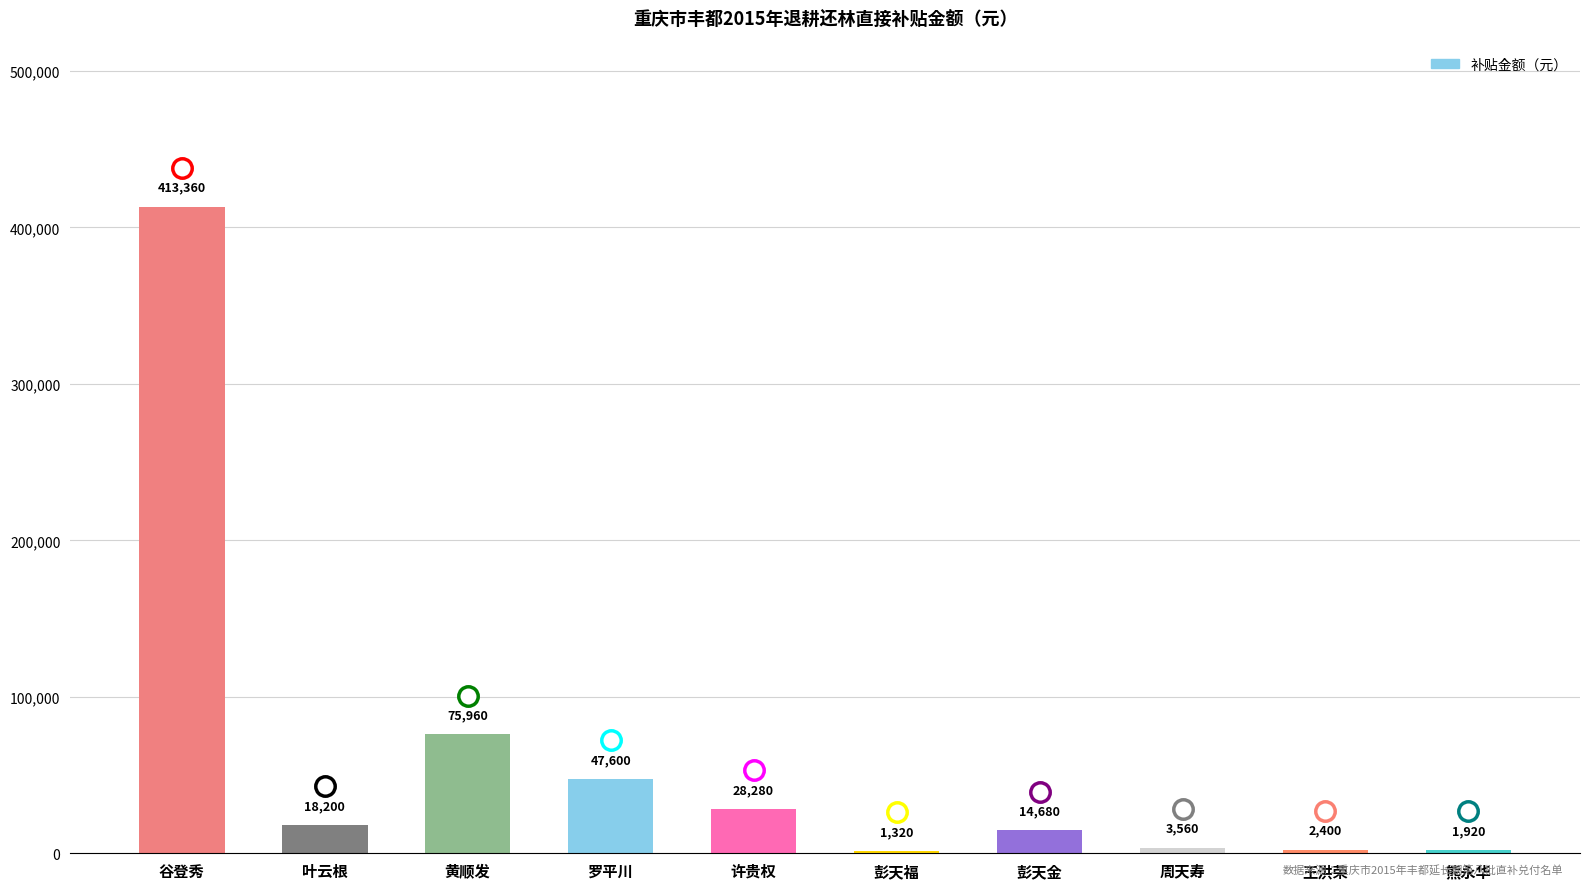

How many categories are shown in the chart?

10